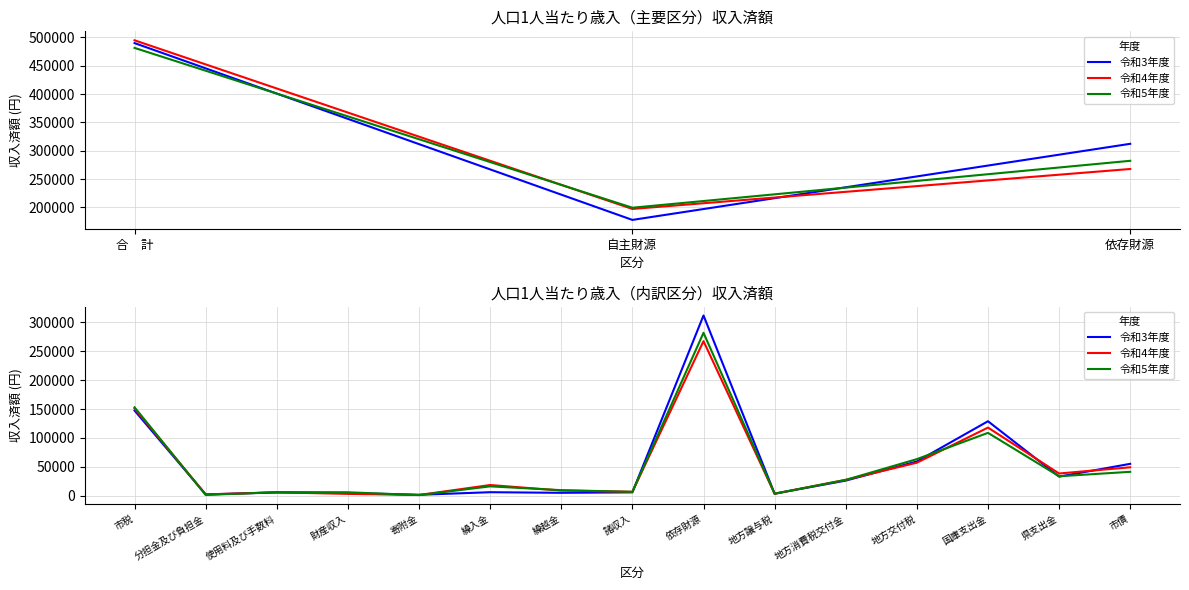

At how many categories does at least one series exceed 55116?

5